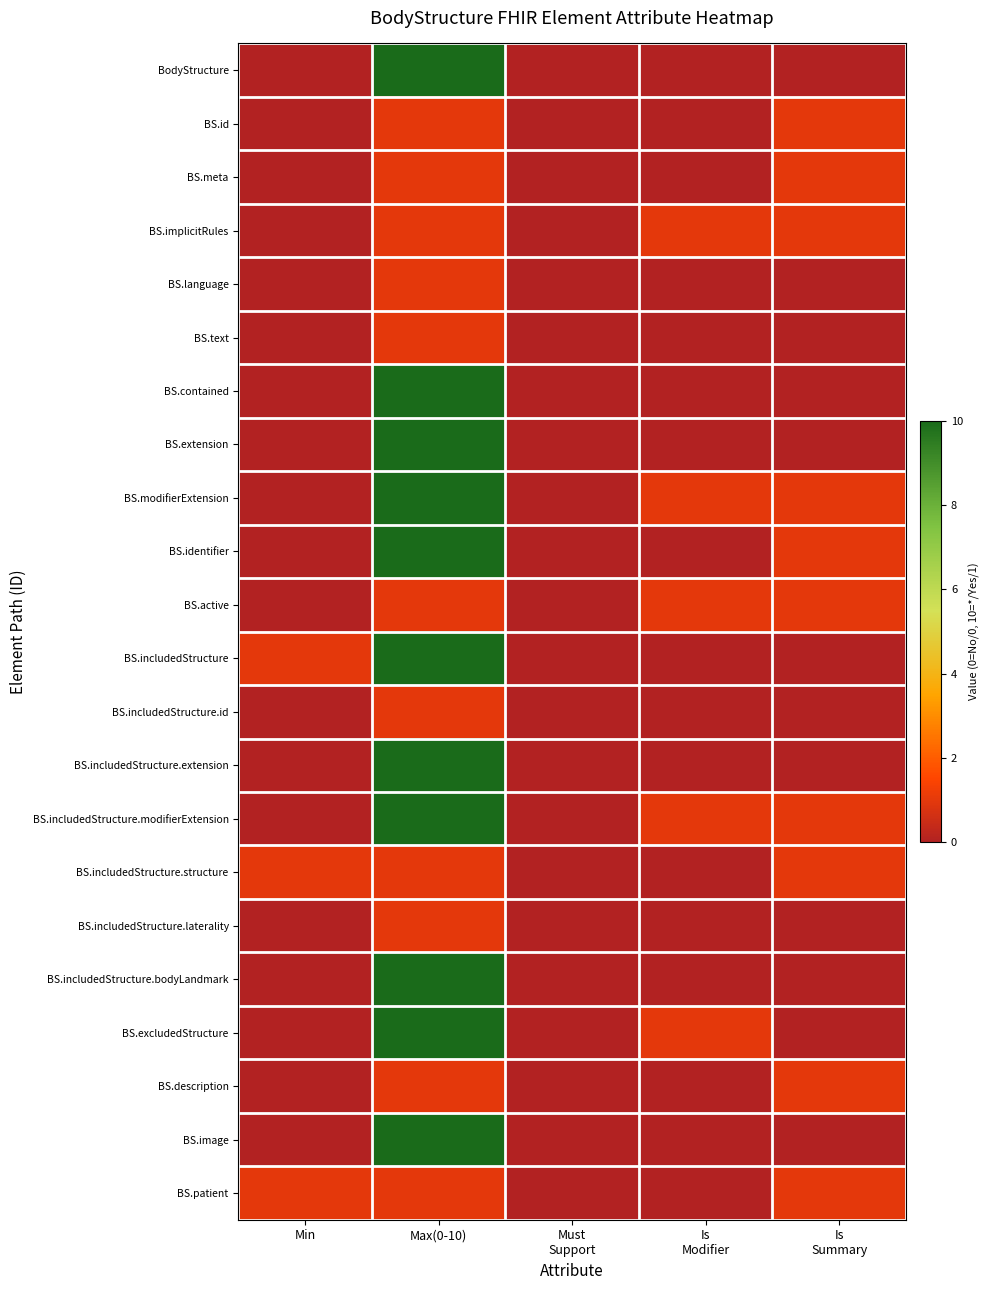

What is the spread (max minus min) of values at Max(0-10)?

9